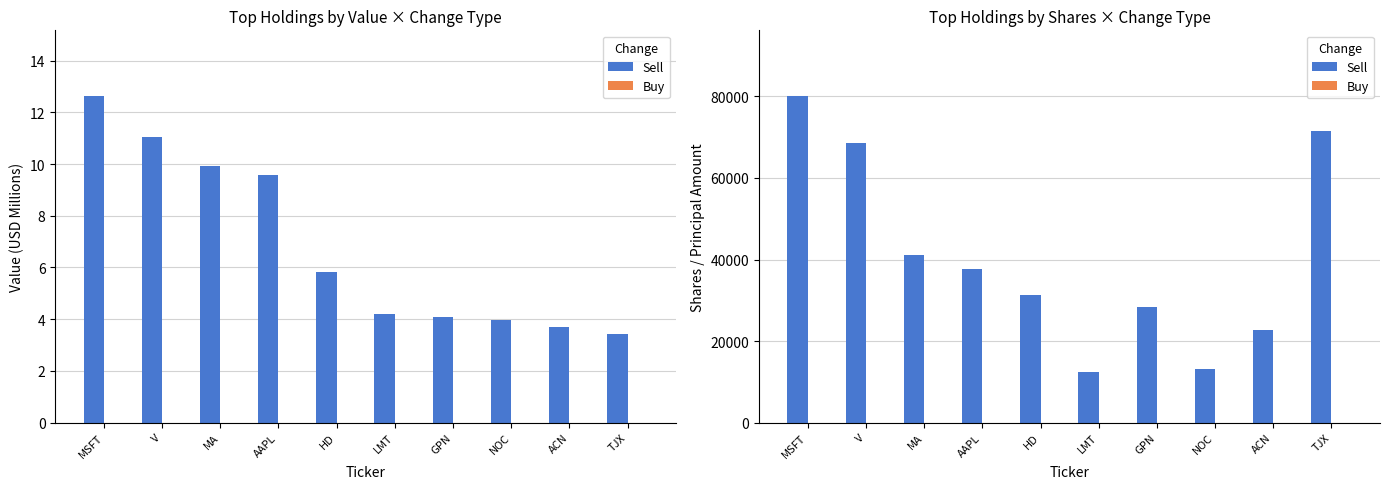

Does the chart contain stacked bars?

No